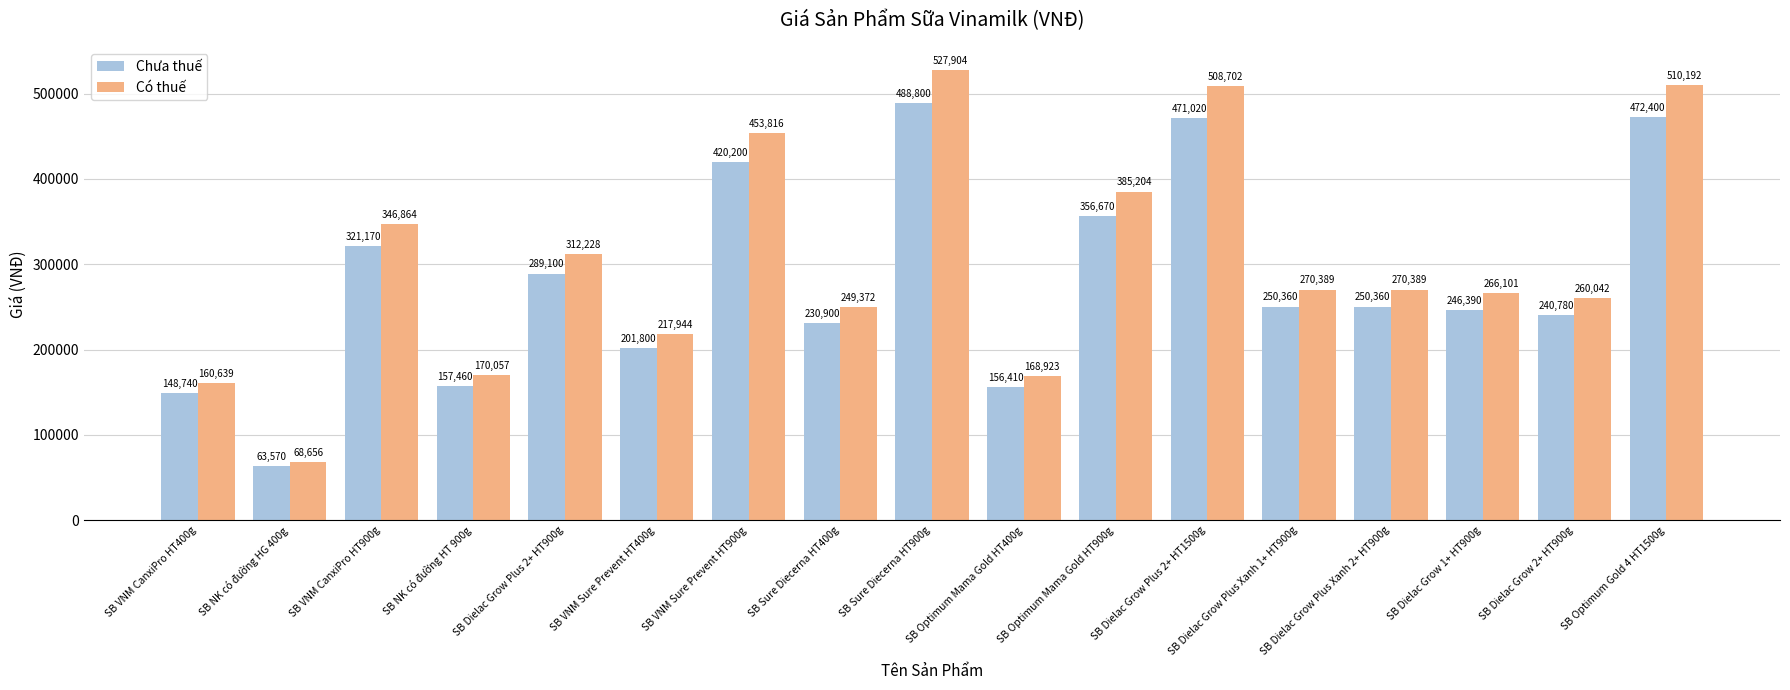

How many values in the Có thuế series are below 270389?

8